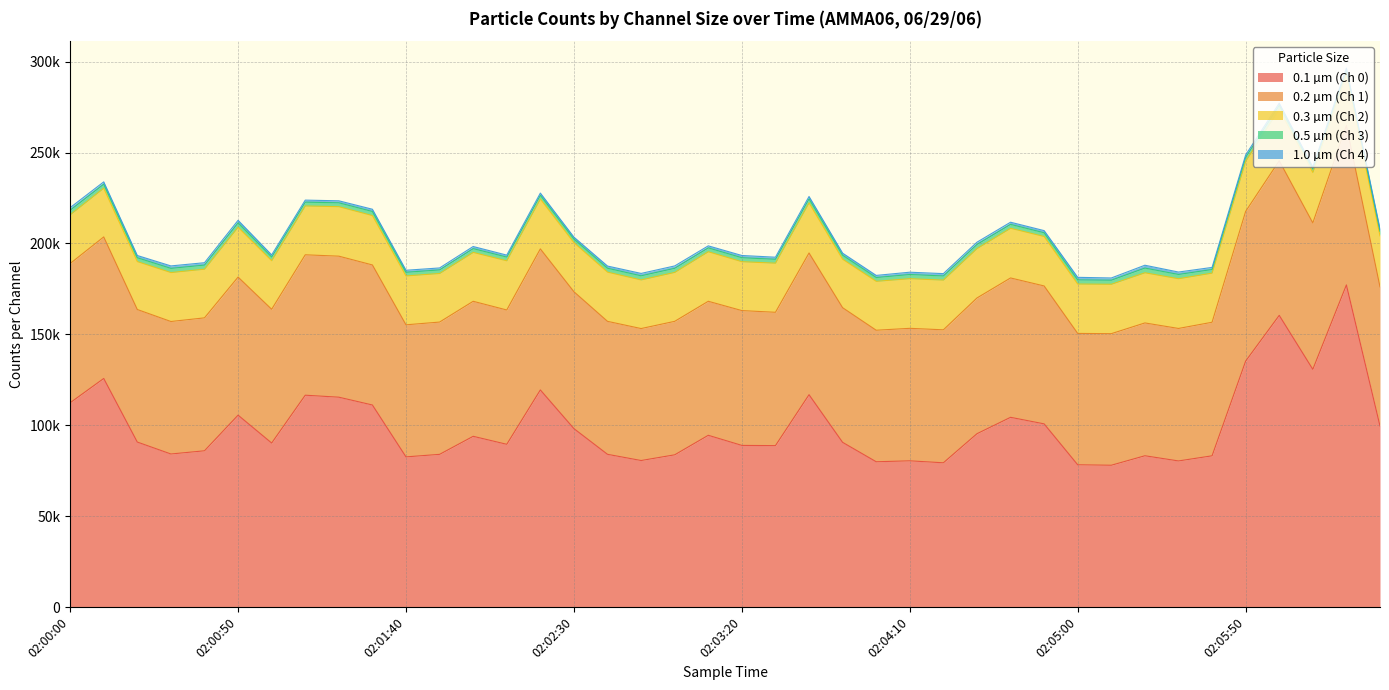

Rank the series at 02:01:20 from lowest to highest value.

1.0 µm (Ch 4), 0.5 µm (Ch 3), 0.3 µm (Ch 2), 0.2 µm (Ch 1), 0.1 µm (Ch 0)